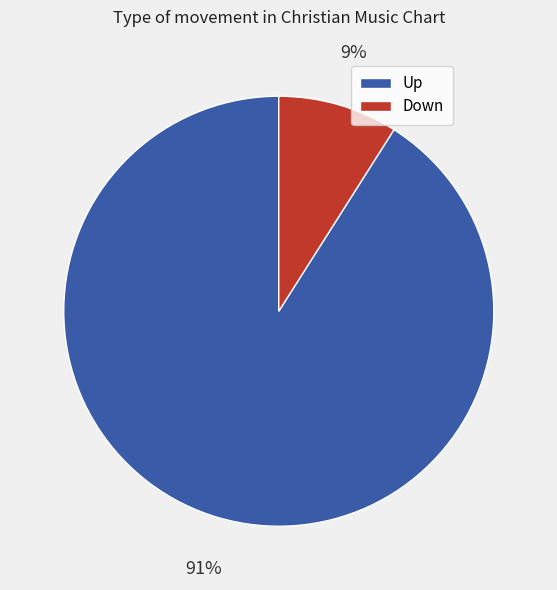

How many slices are in this pie chart?

2